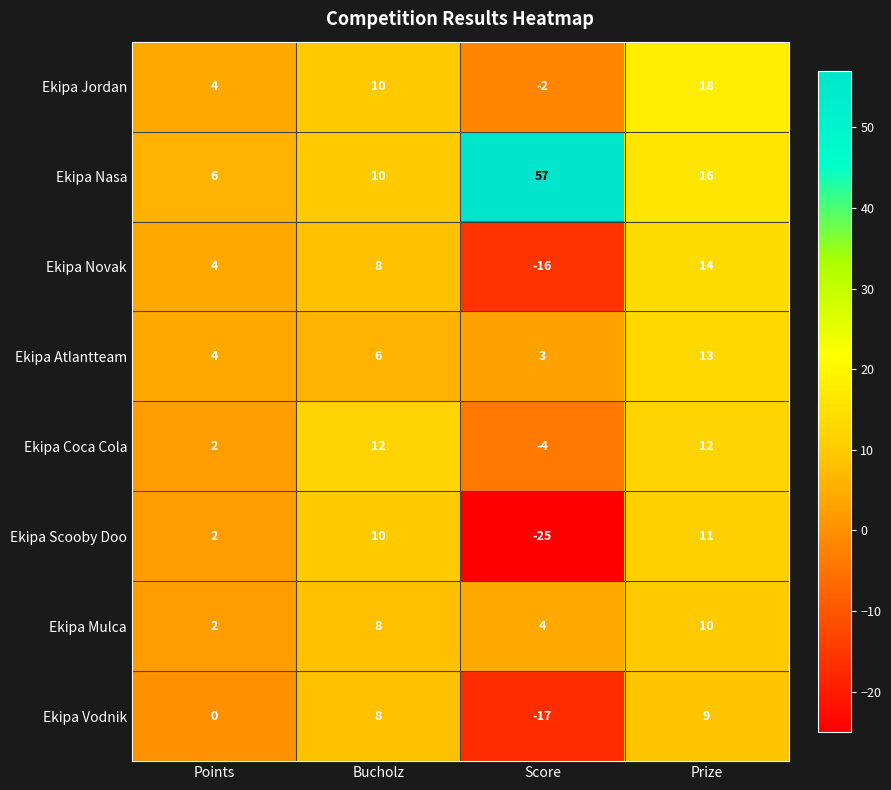

Is it true that Ekipa Jordan equals -1 at Score?

False